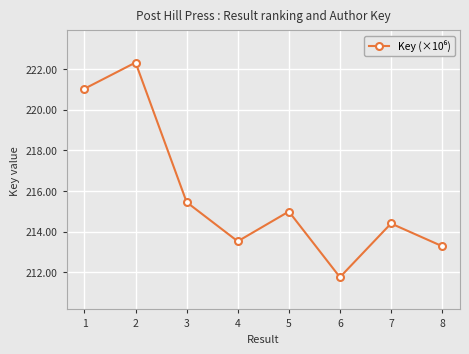

What is the change in value from 1 to 2?

+1.3